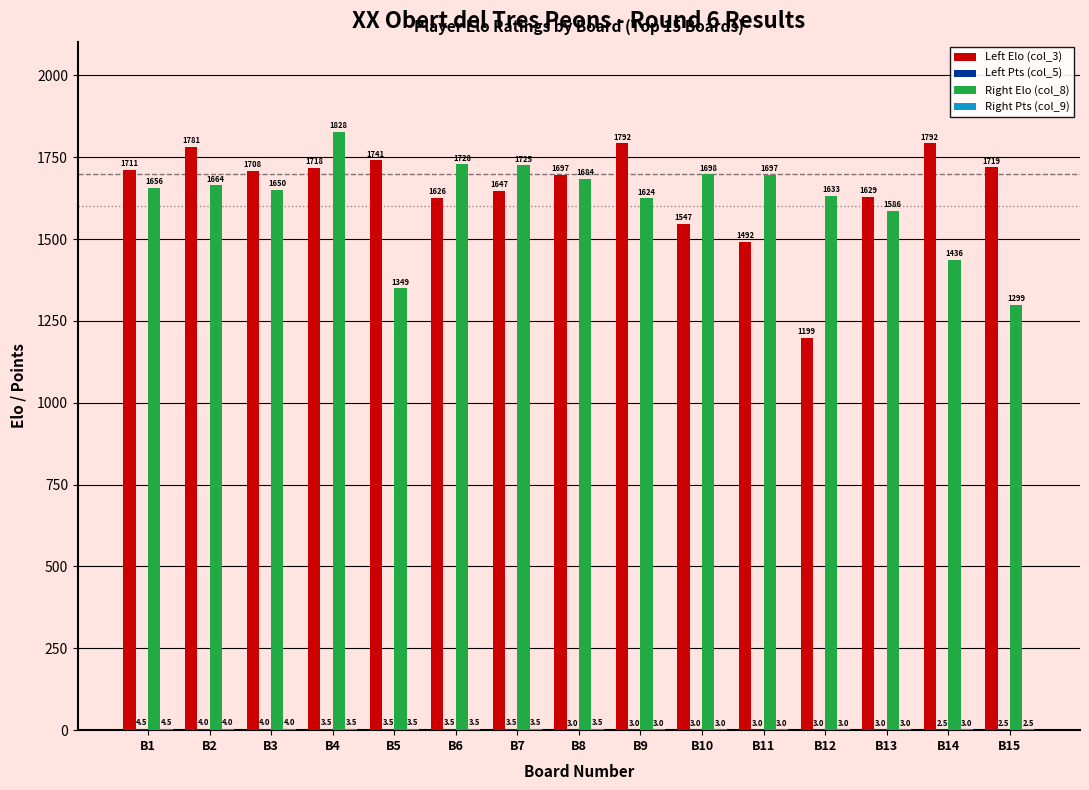

What is the sum of all Left Elo (col_3) values?

24799.0